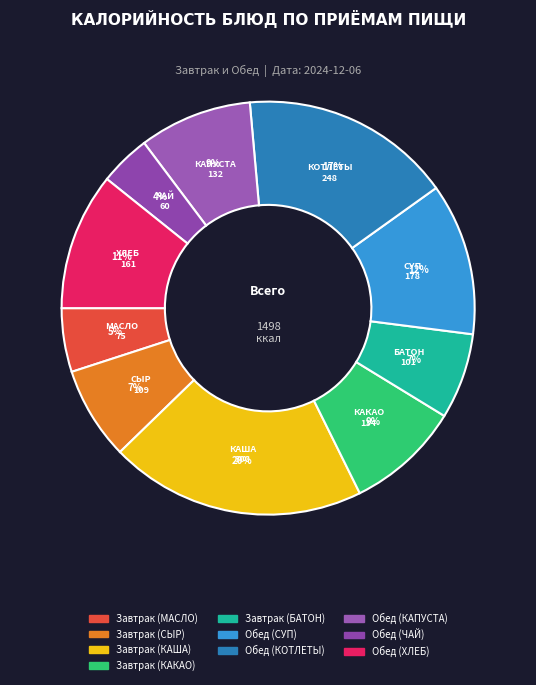

What is the smallest slice in the pie chart?

Обед (ЧАЙ)